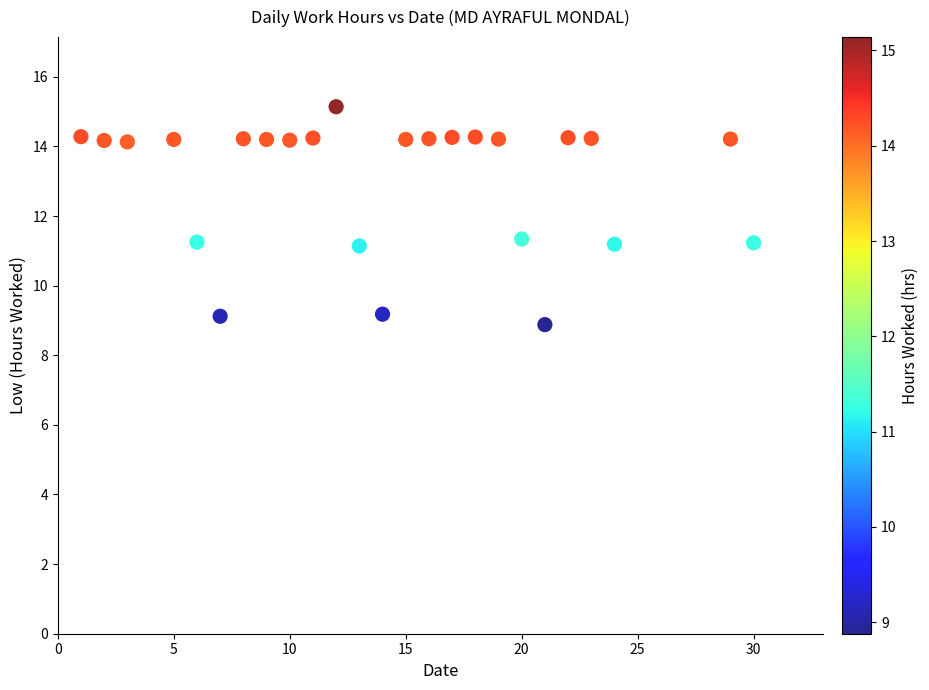

What is the range of Y values (max minus min)?

6.3